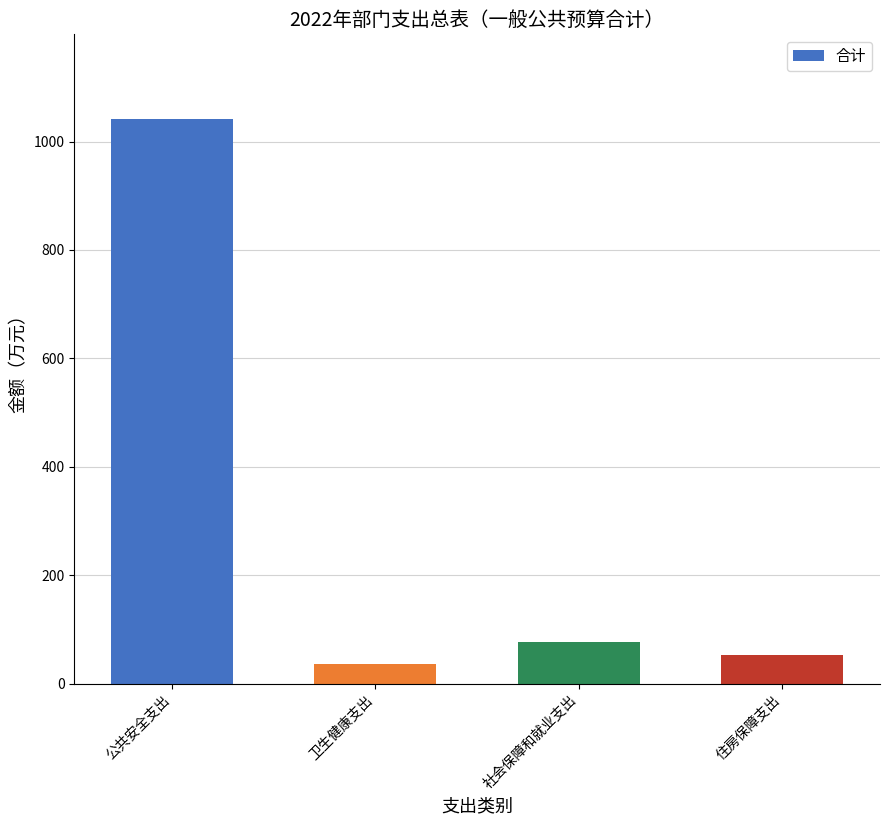

Does the chart contain stacked bars?

No